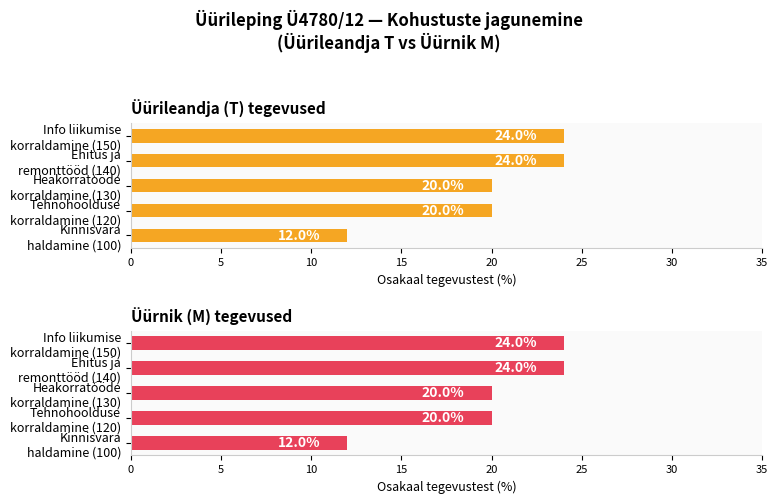

Between Heakorratööde korraldamine (130) and Kinnisvara haldamine (100), which is larger?

Heakorratööde korraldamine (130)